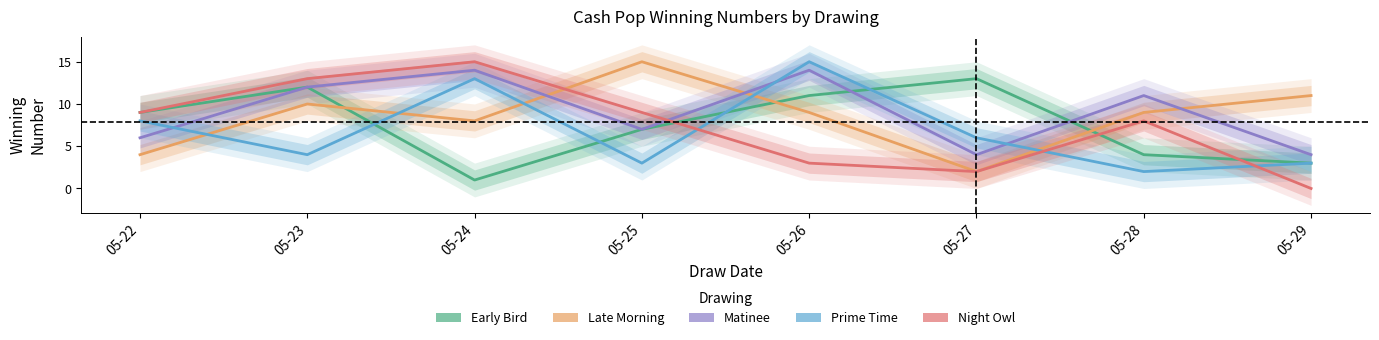

Reading right to left, what are all the values shown in this chart?

Early Bird: 3	4	13	11	7	1	12	9
Late Morning: 11	9	2	9	15	8	10	4
Matinee: 4	11	4	14	7	14	12	6
Prime Time: 3	2	6	15	3	13	4	8
Night Owl: 0	8	2	3	9	15	13	9